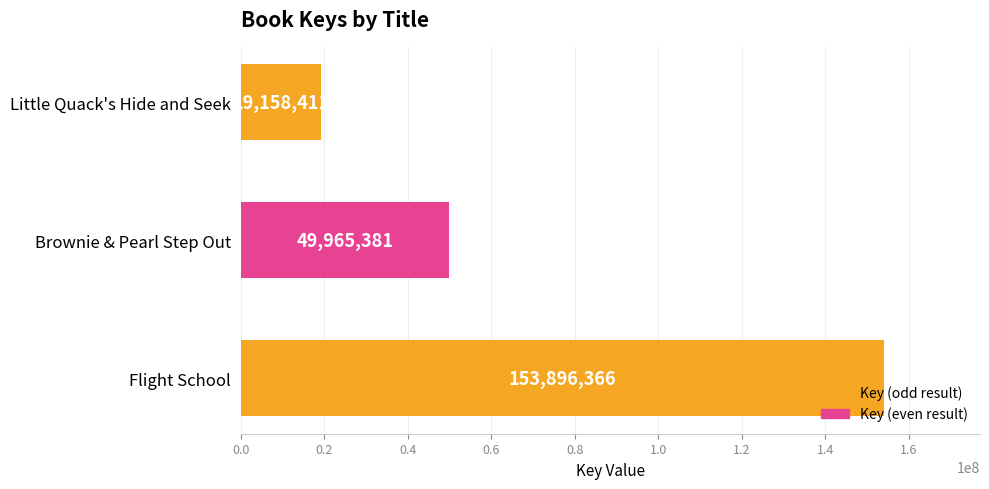

The chart shows a value of 49965381 at Brownie & Pearl Step Out. True or false?

True